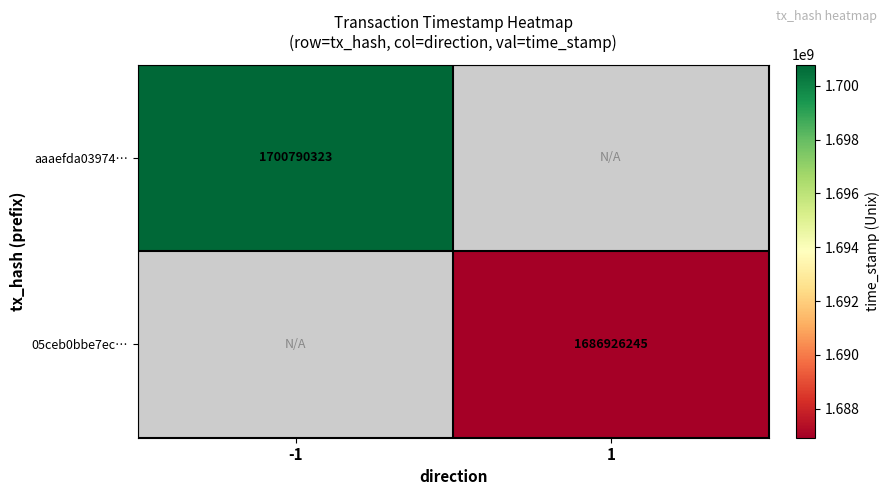

What is the greatest value displayed?

1700790323.0